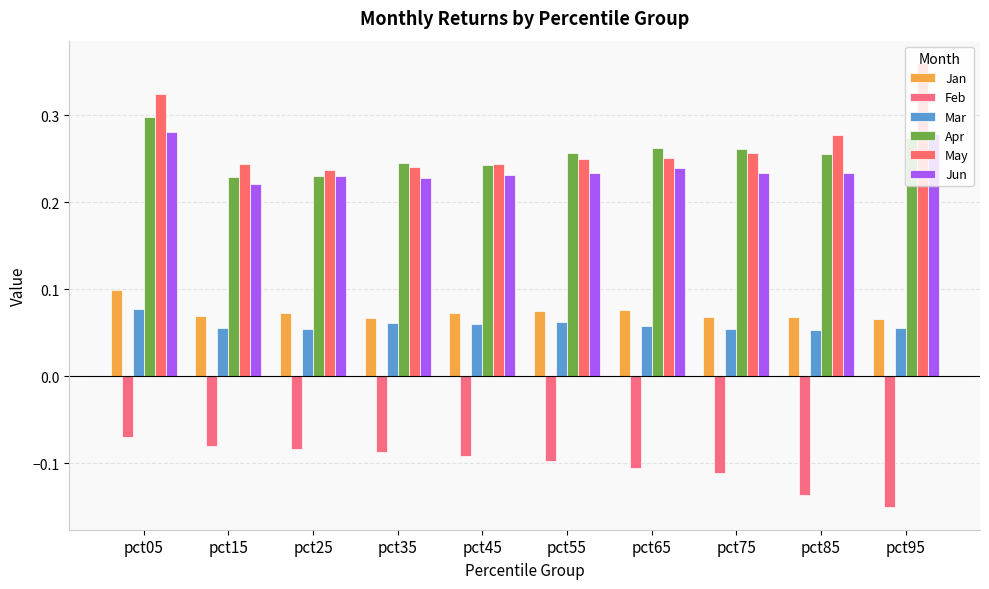

Reading right to left, transcribe all the data shown in this chart.

Jan: 0.1	0.1	0.1	0.1	0.1	0.1	0.1	0.1	0.1	0.1
Feb: -0.2	-0.1	-0.1	-0.1	-0.1	-0.1	-0.1	-0.1	-0.1	-0.1
Mar: 0.1	0.1	0.1	0.1	0.1	0.1	0.1	0.1	0.1	0.1
Apr: 0.3	0.3	0.3	0.3	0.3	0.2	0.2	0.2	0.2	0.3
May: 0.4	0.3	0.3	0.3	0.2	0.2	0.2	0.2	0.2	0.3
Jun: 0.3	0.2	0.2	0.2	0.2	0.2	0.2	0.2	0.2	0.3